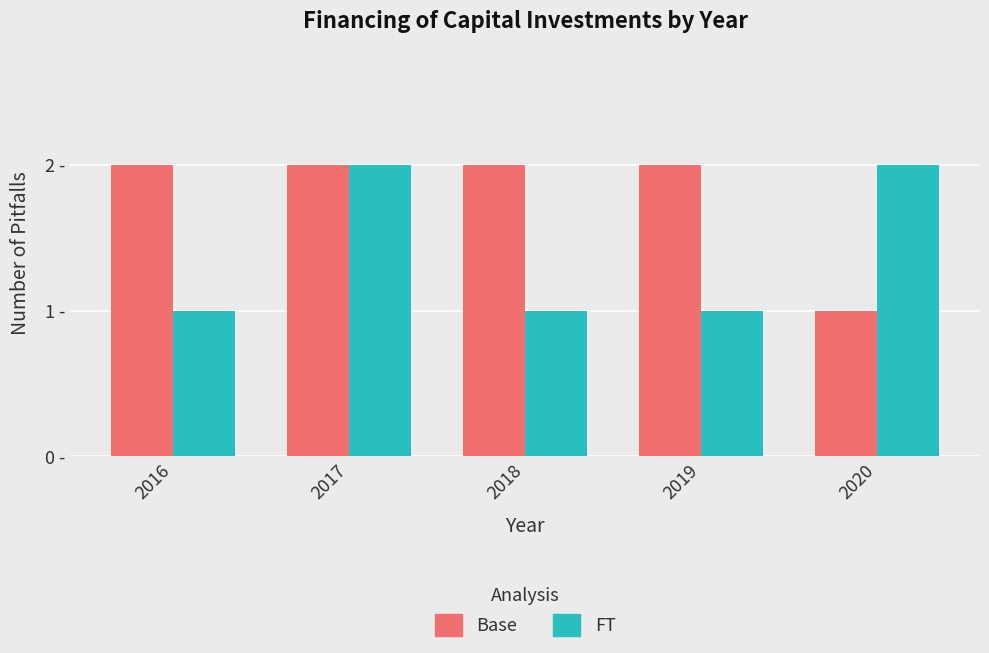

Does the chart contain stacked bars?

No